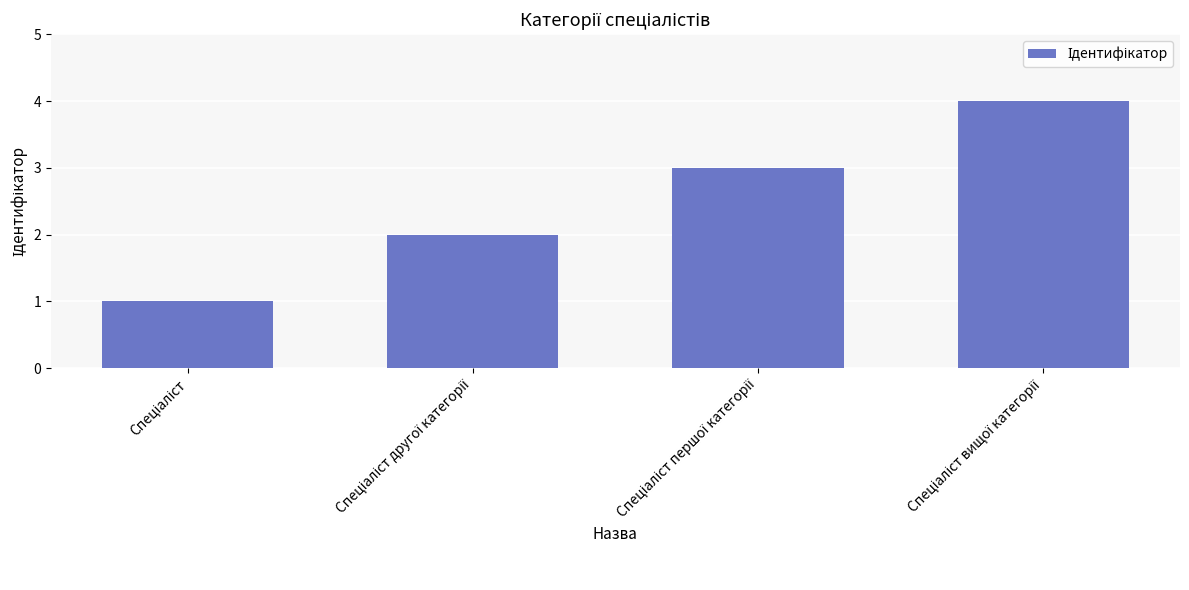

What is the maximum value shown in the chart?

4